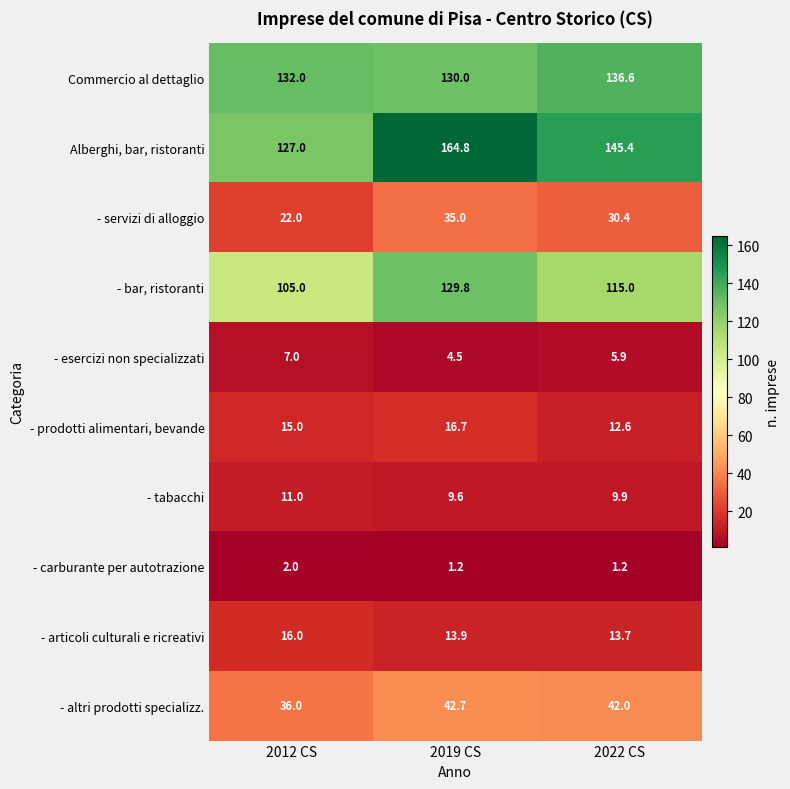

What is the difference between the highest and lowest values at 2012 CS?

130.0